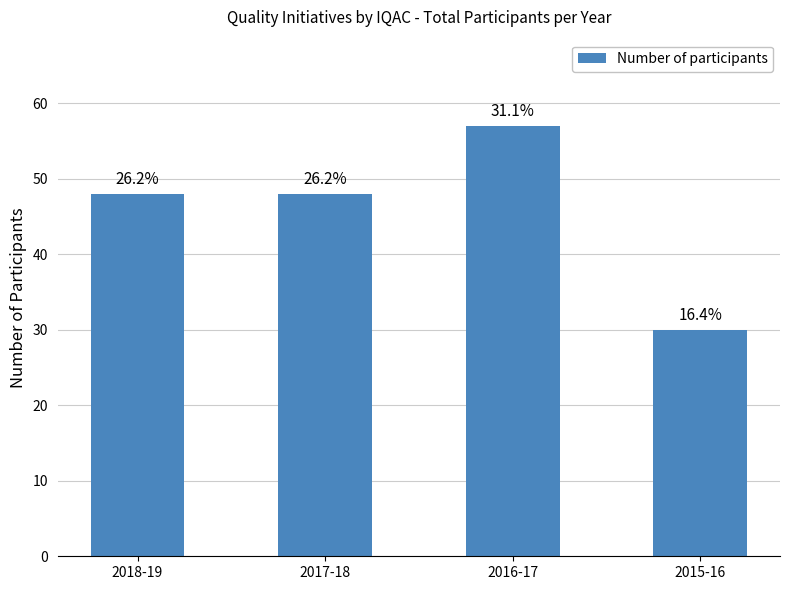

How many bars are there in total?

4